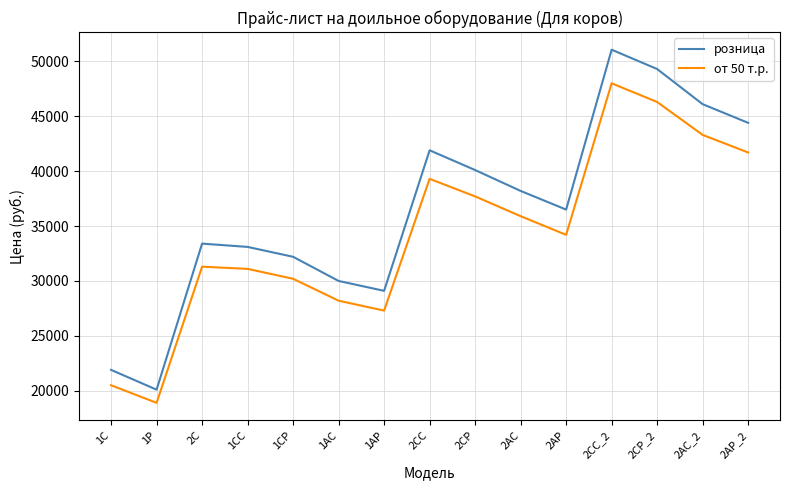

What is the difference between the highest and lowest values at 2С?

2100